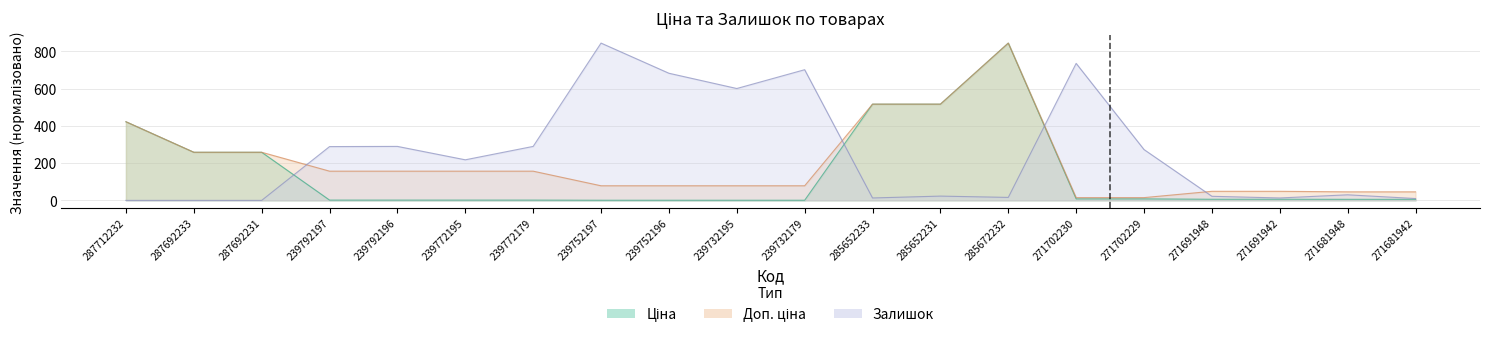

Which series has the largest total across all categories?

Залишок